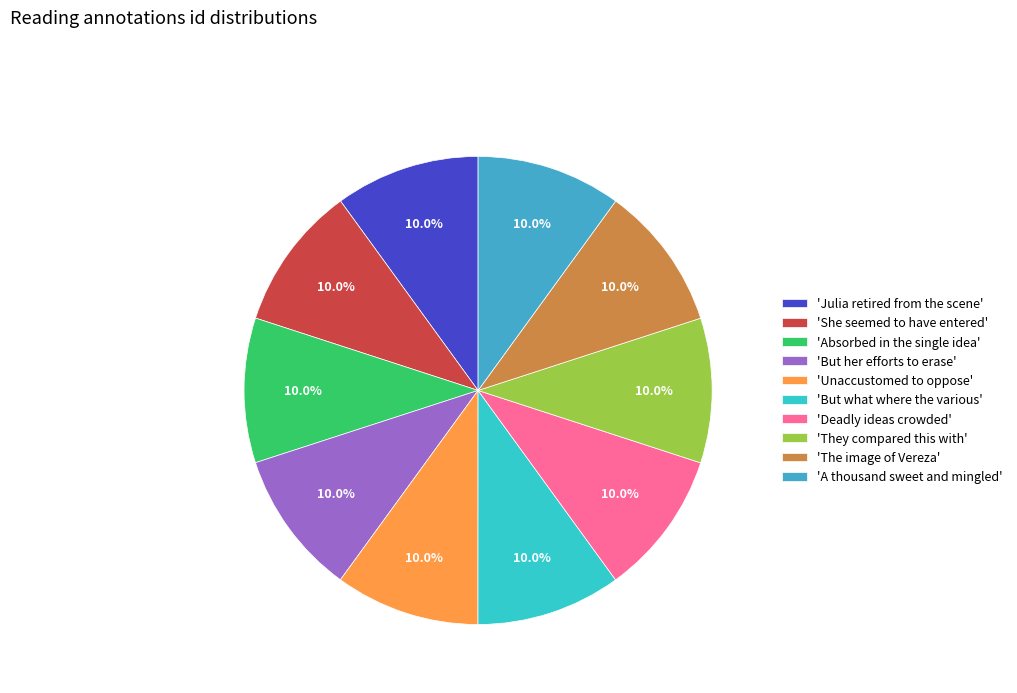

Rank the categories by value from highest to lowest.

A thousand sweet and mingled, The image of Vereza, They compared this with, Deadly ideas crowded, But what where the various, Unaccustomed to oppose, But her efforts to erase, Absorbed in the single idea, She seemed to have entered, Julia retired from the scene